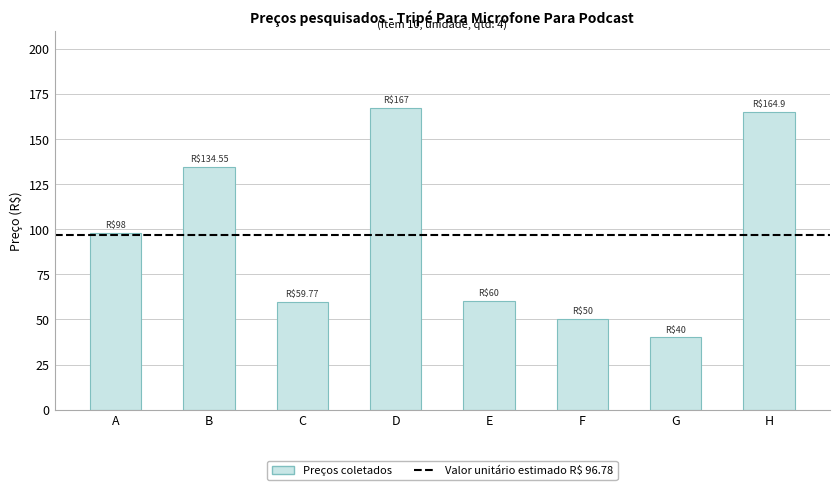

Which label corresponds to the smallest value in the chart?

G